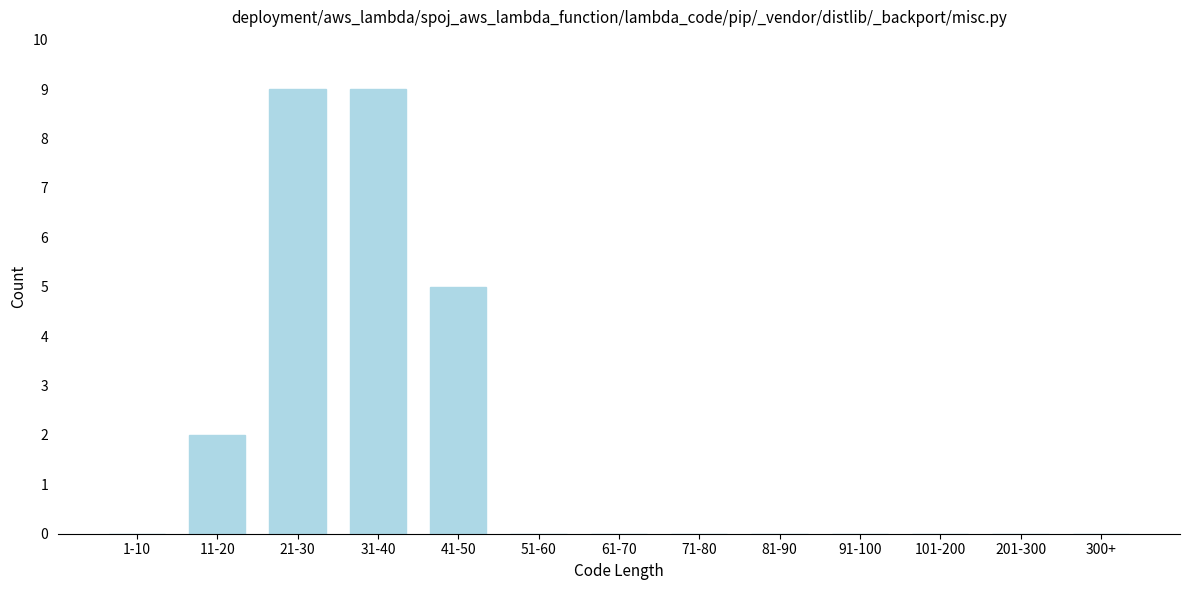

Reading right to left, extract all data points from this chart.

300+=0	201-300=0	101-200=0	91-100=0	81-90=0	71-80=0	61-70=0	51-60=0	41-50=5	31-40=9	21-30=9	11-20=2	1-10=0